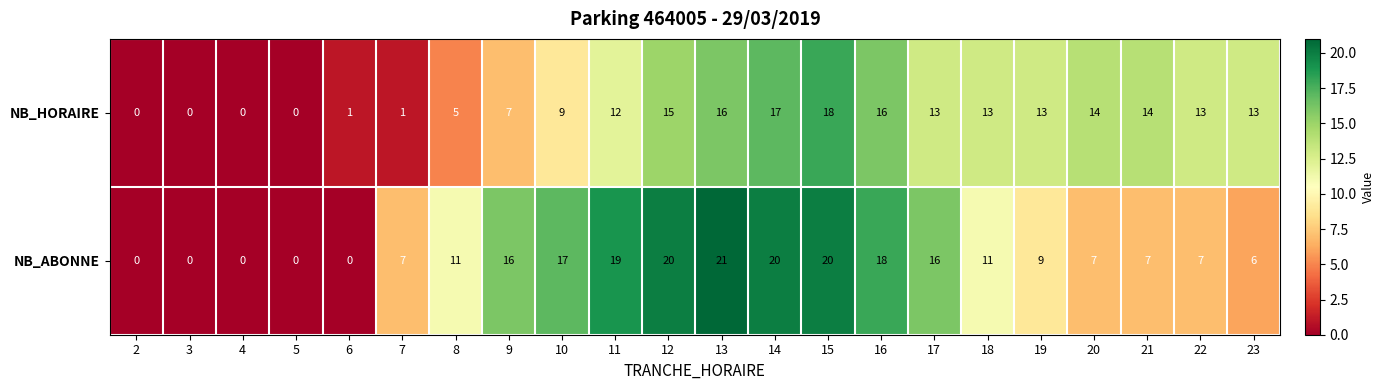

Between 2 and 21, which series saw the biggest shift?

NB_HORAIRE